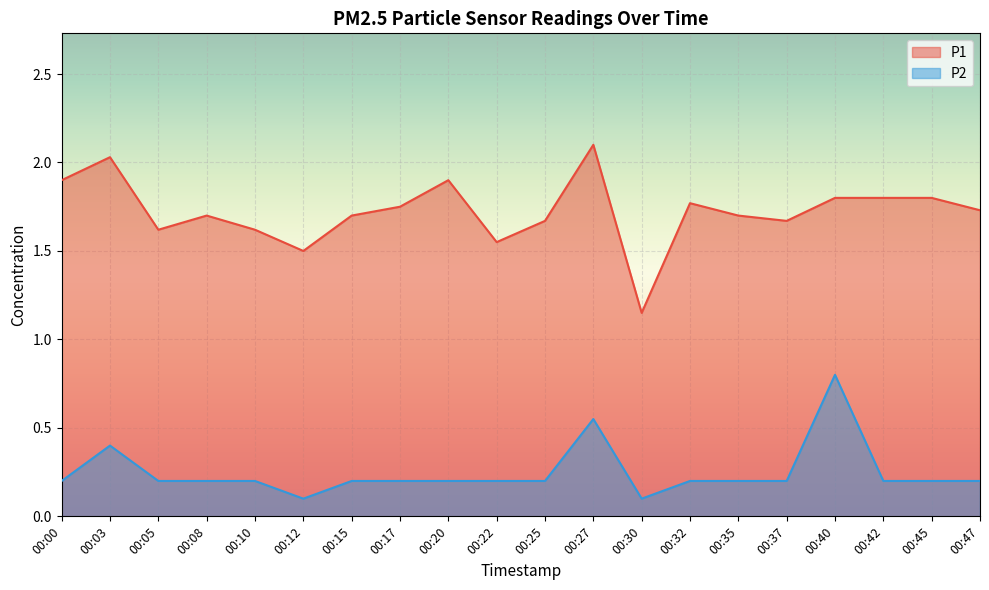

In P1, how many points are higher than both neighbors (excluding endpoints)?

5